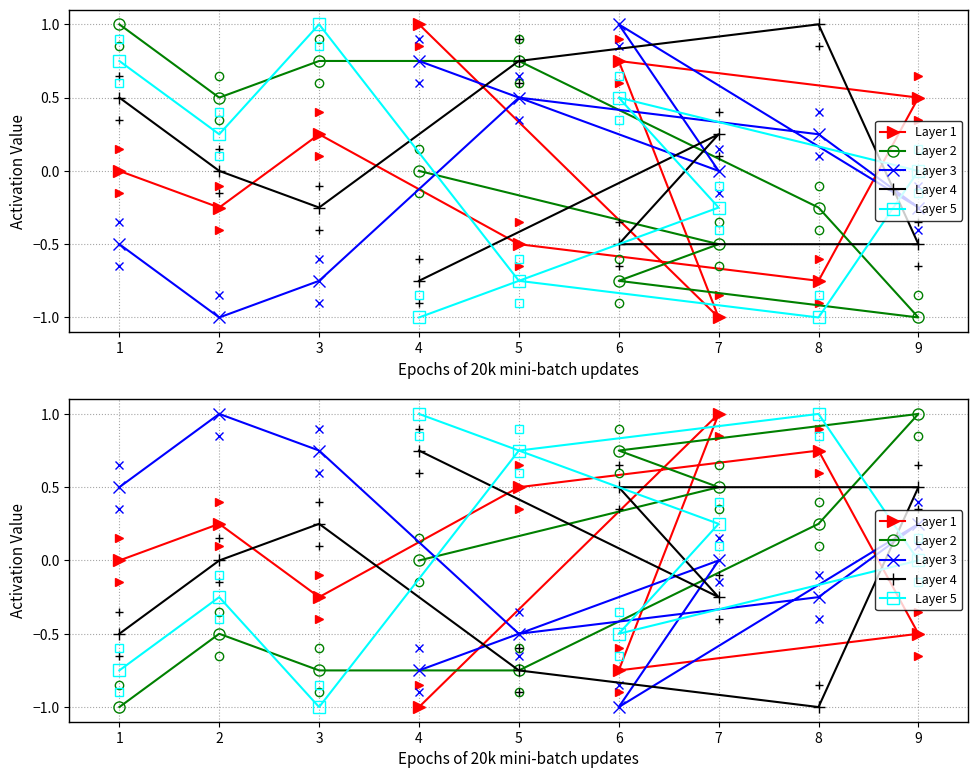

In Layer 2, how many points are higher than both neighbors (excluding endpoints)?

2